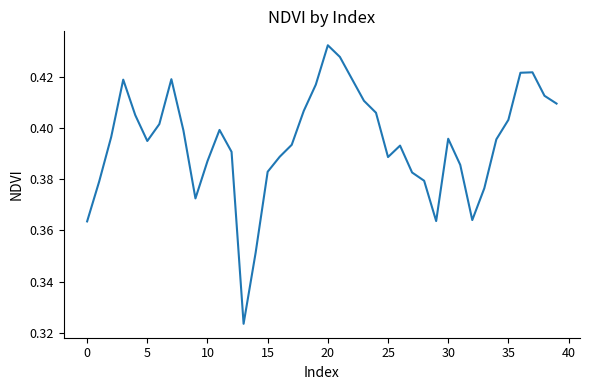

What is the smallest value displayed?

0.3